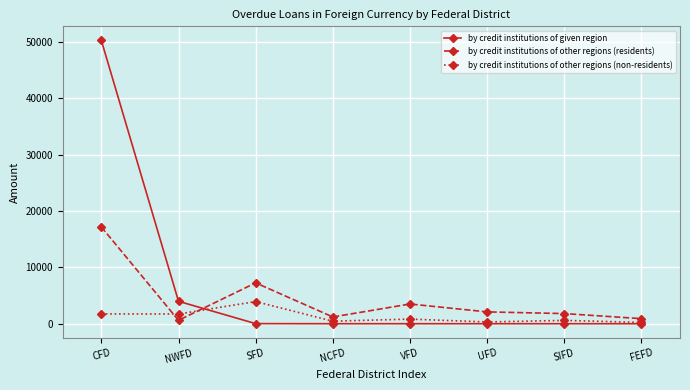

Which series has the largest range (max minus min)?

by credit institutions of given region